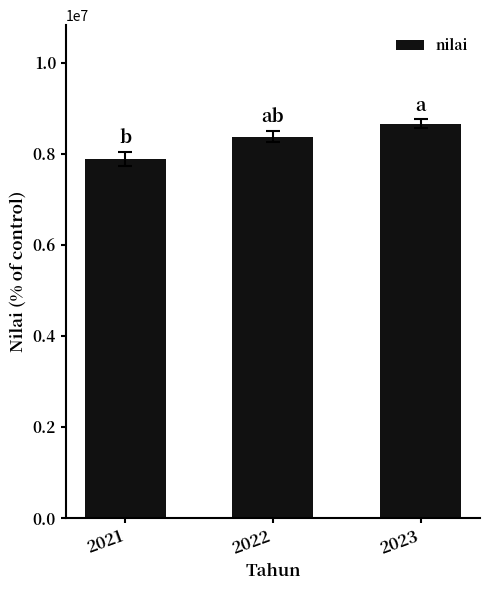

Rank the categories by value from highest to lowest.

2023, 2022, 2021